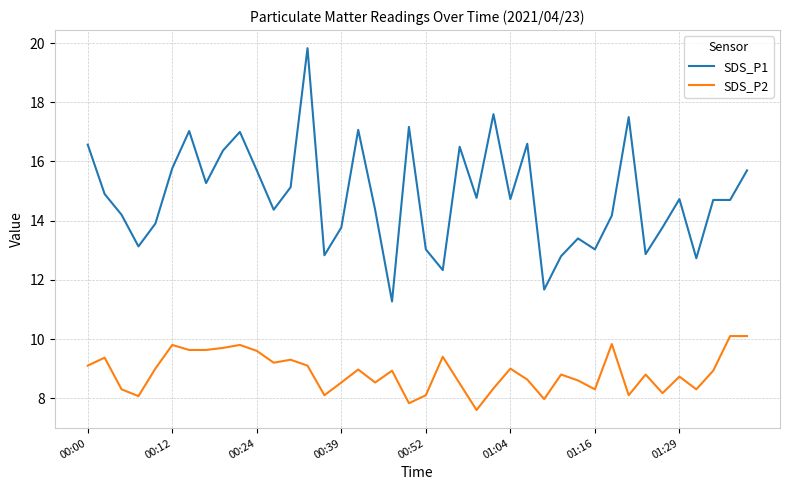

Which series has the largest total across all categories?

SDS_P1